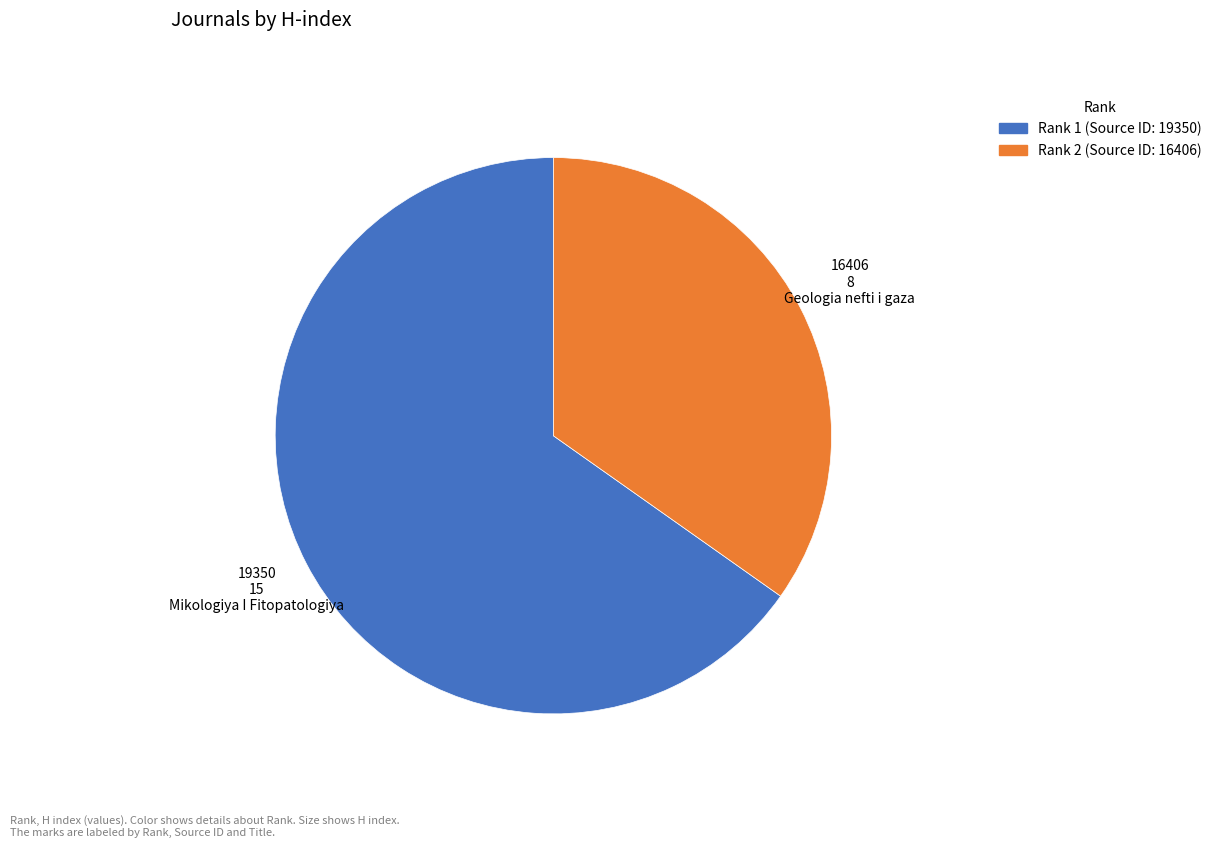

Is there any slice that represents more than half of the pie?

Yes